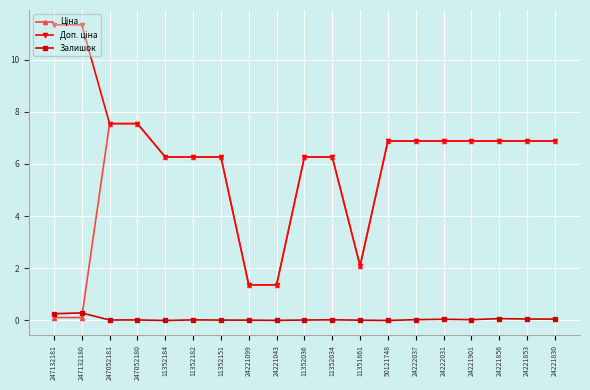

What is the difference between the highest and lowest values at 50121748?

6.9